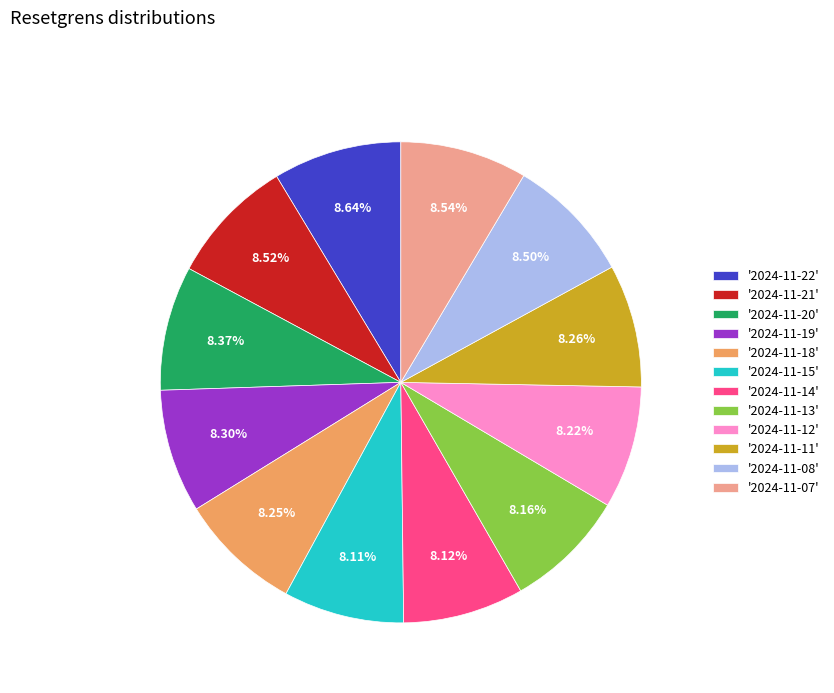

How many slices are in this pie chart?

12